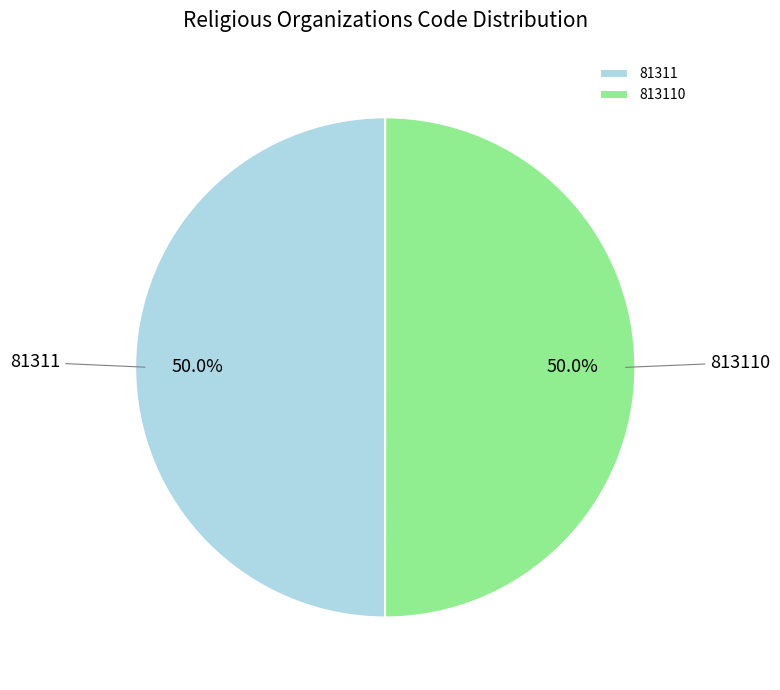

To the nearest percent, what percentage of the pie is 81311?

50%